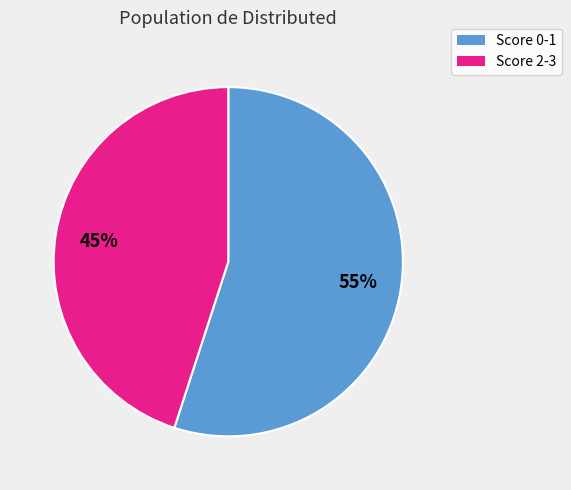

To the nearest percent, what is the difference between the largest and smallest slice percentages?

10%